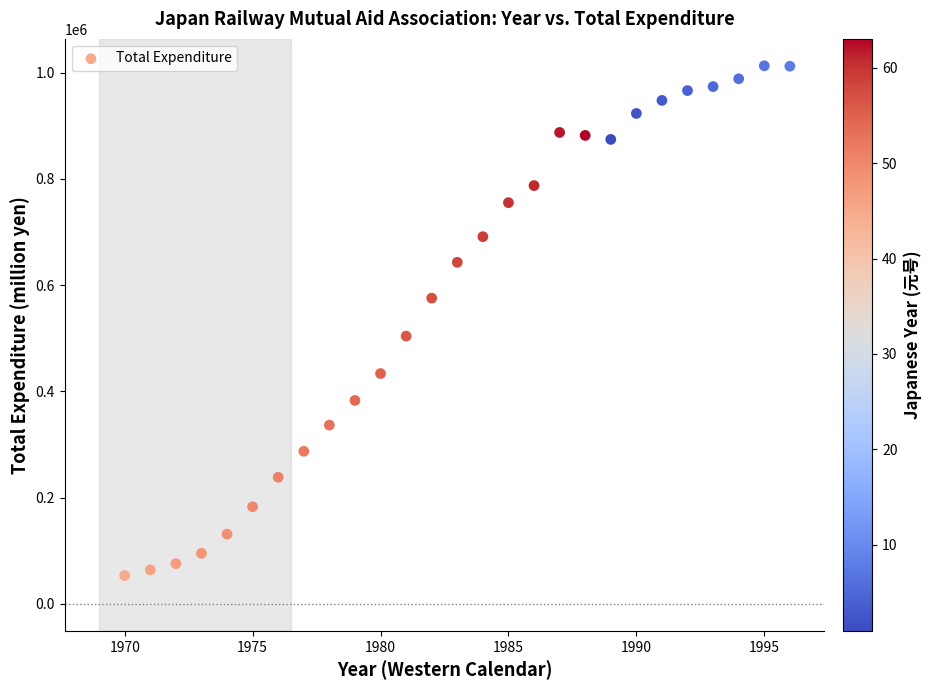

What is the range of X values (max minus min)?

26